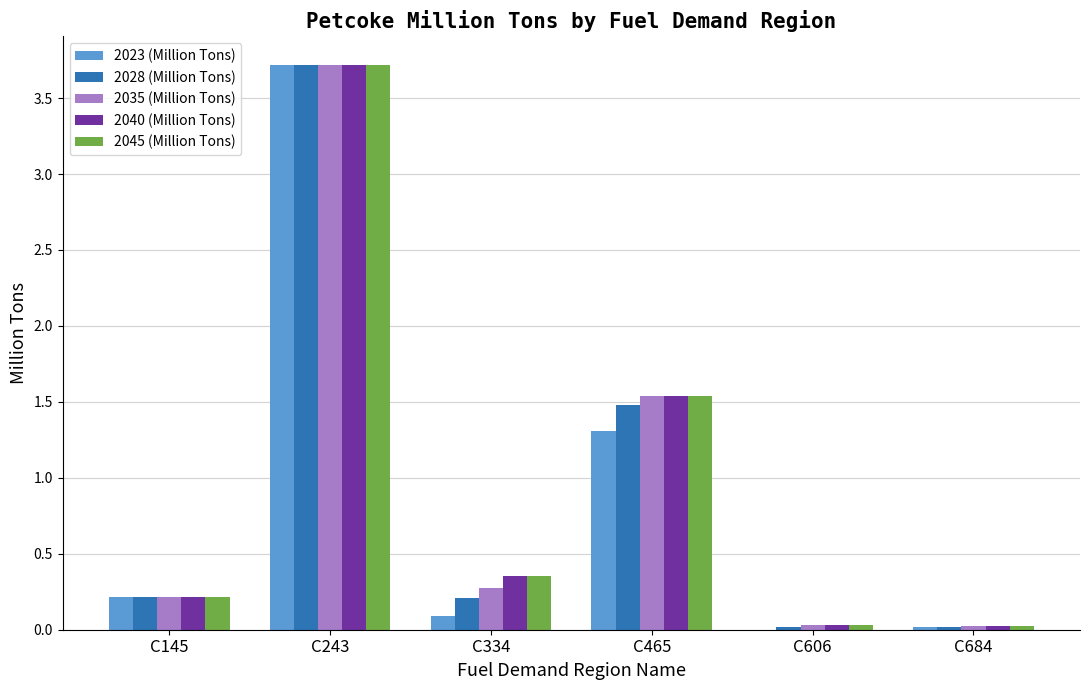

The 2023 (Million Tons) series shows 0.0 at C684. True or false?

True